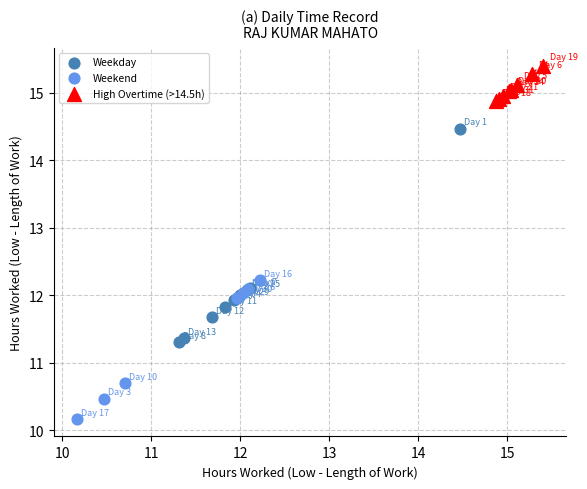

Which series reaches the minimum Y coordinate?

Weekend